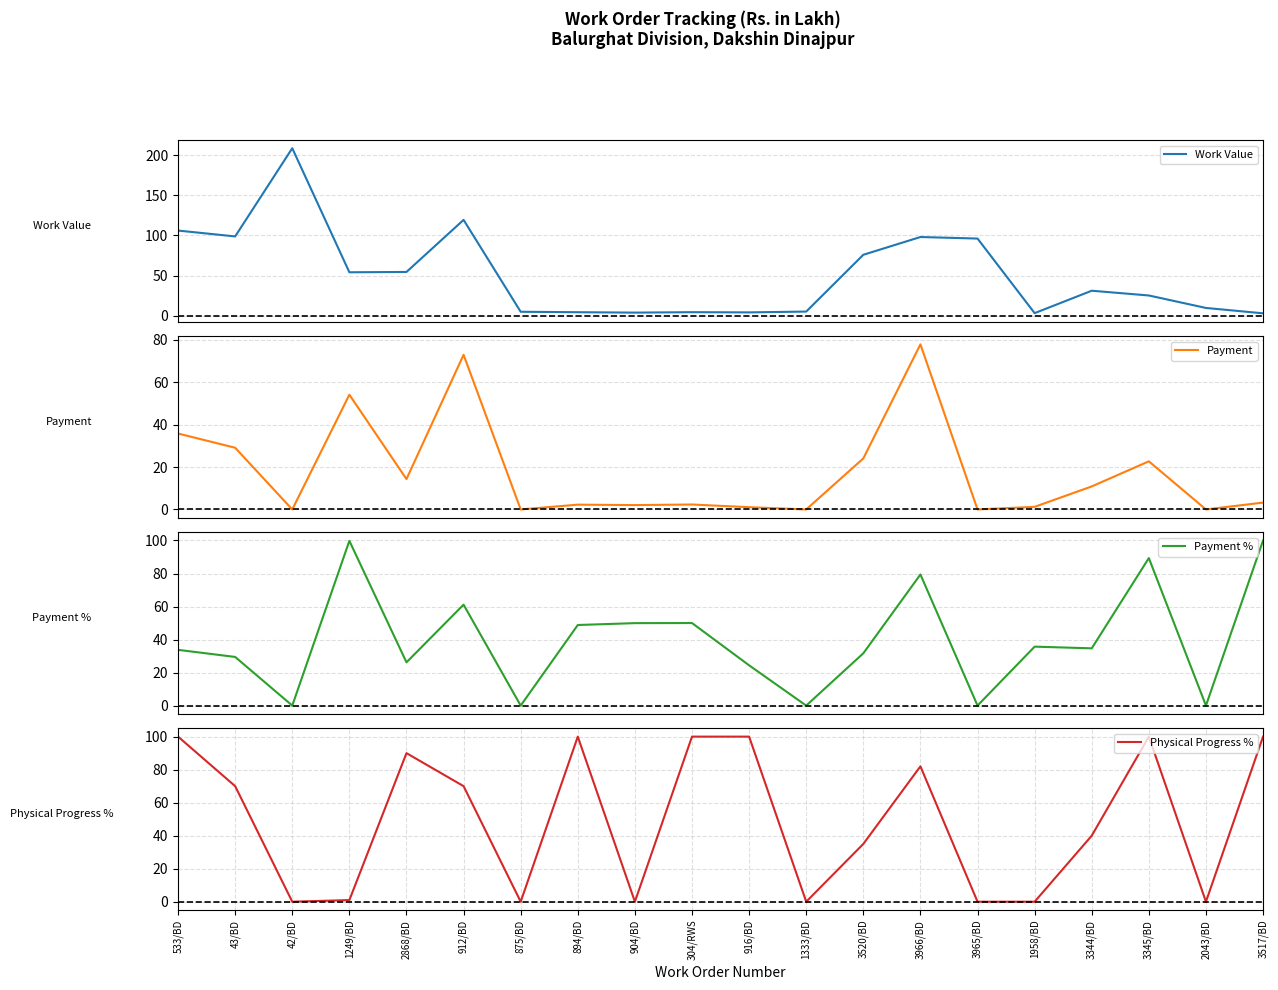

What are all the series names shown in the legend?

Work Value, Payment, Payment %, Physical Progress %